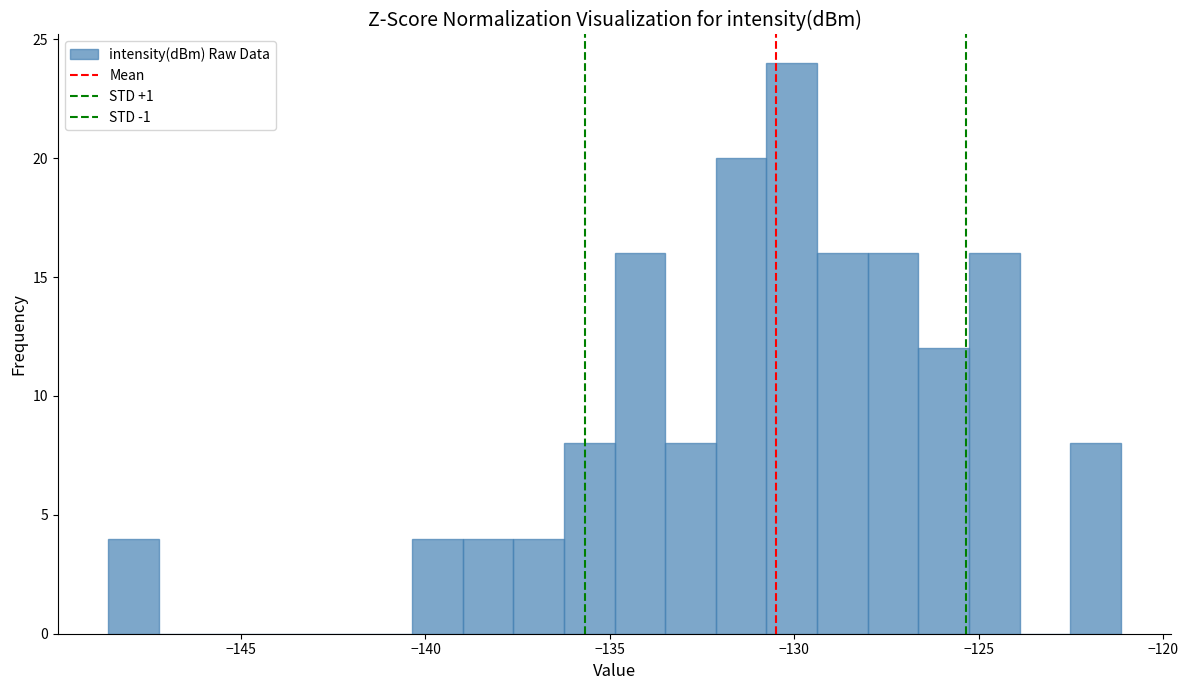

Read against the x-axis, roughly where is the centre of the tallest bar?

-130.0